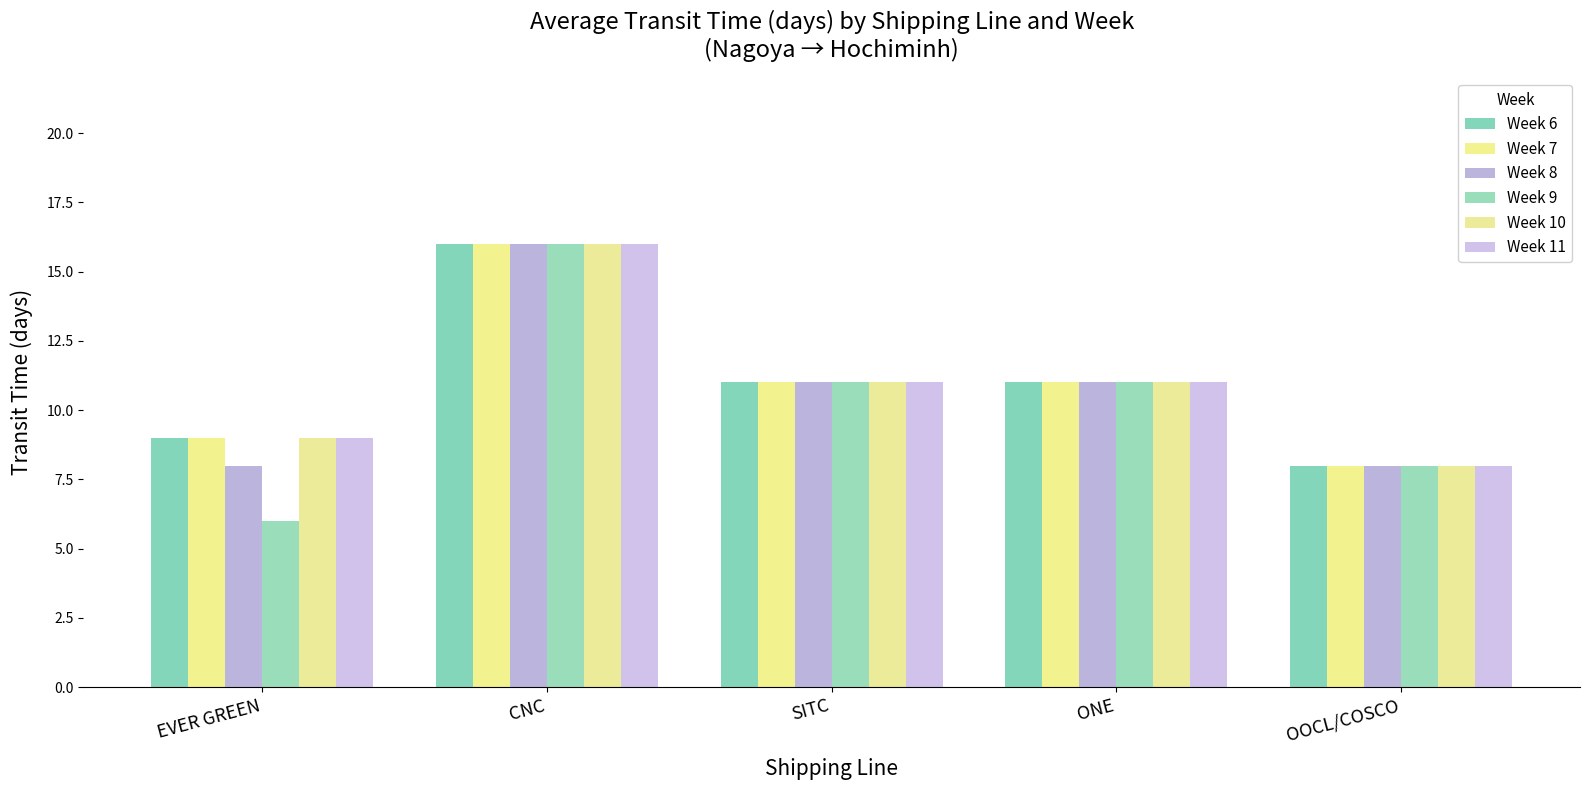

What is the difference between the maximum and minimum values in the Week 11 series?

8